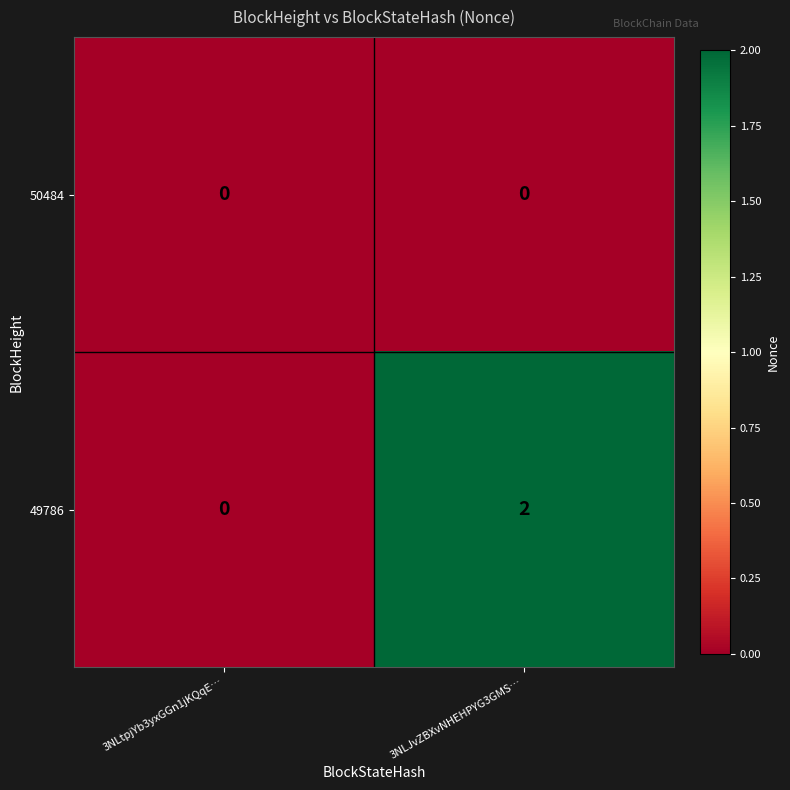

The value of 49786 at 3NLtpjYb3yxGGn1jKQqE… is 1. True or false?

False